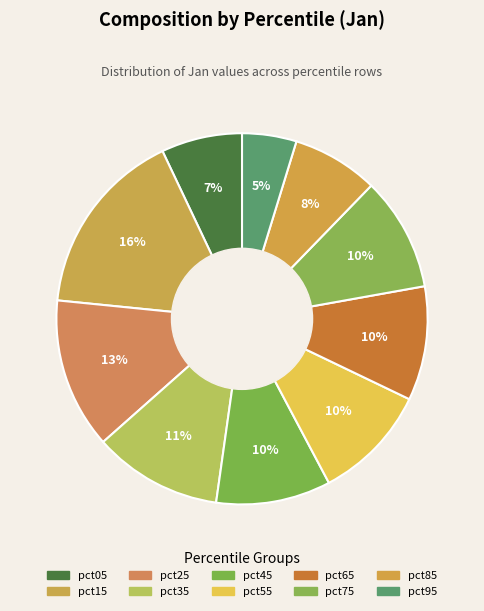

How many segments does this pie chart have?

10